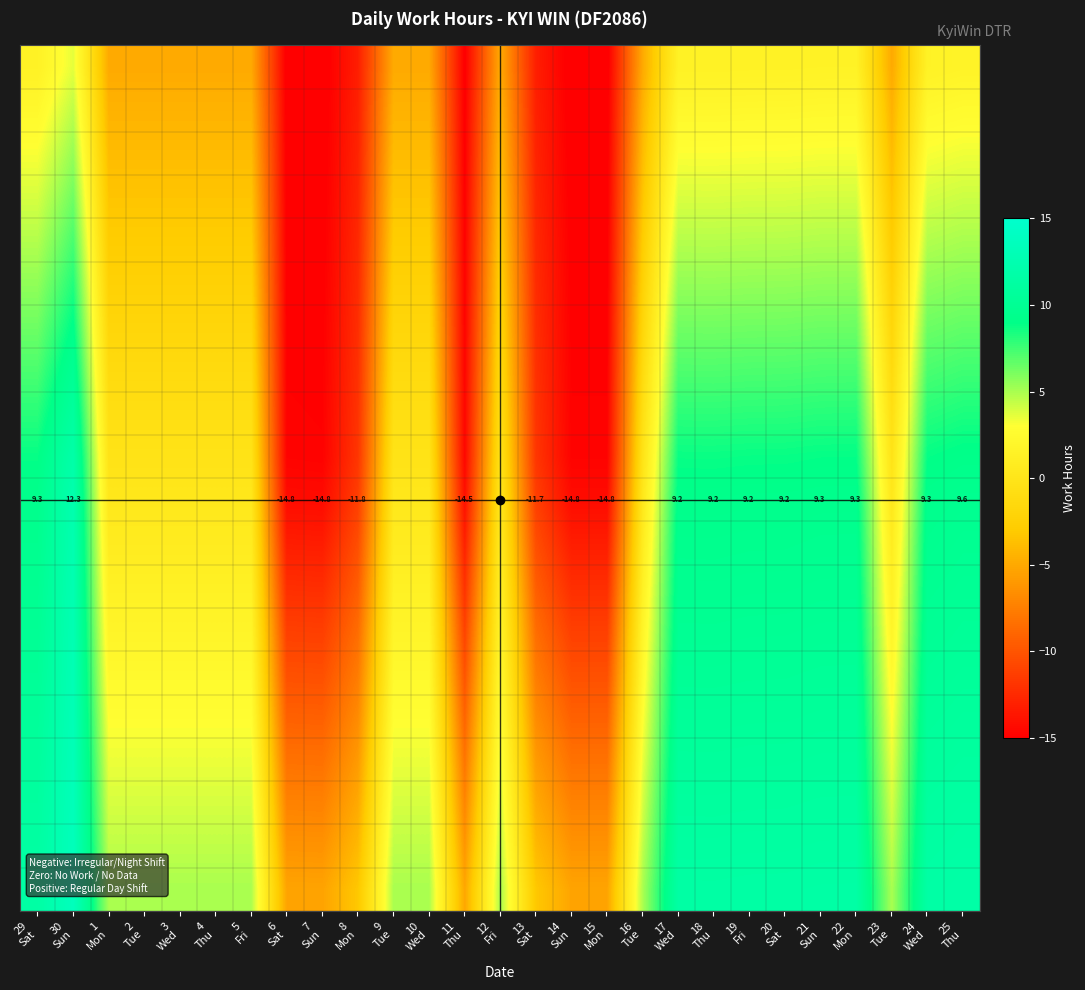

What is the total value across all series at 30
Sun?

207.2